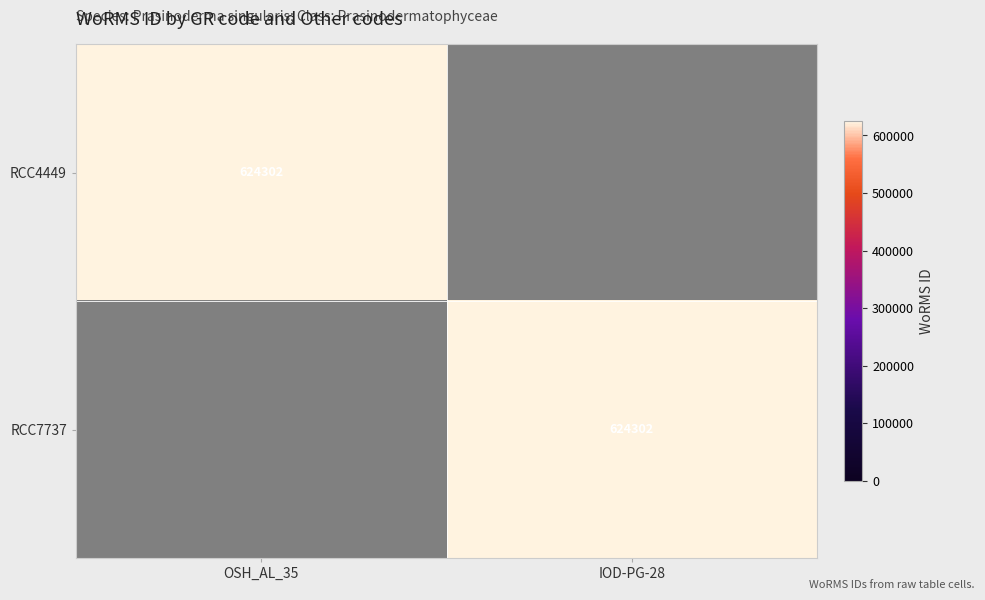

True or false: RCC7737 has a value of 624302 at IOD-PG-28.

True